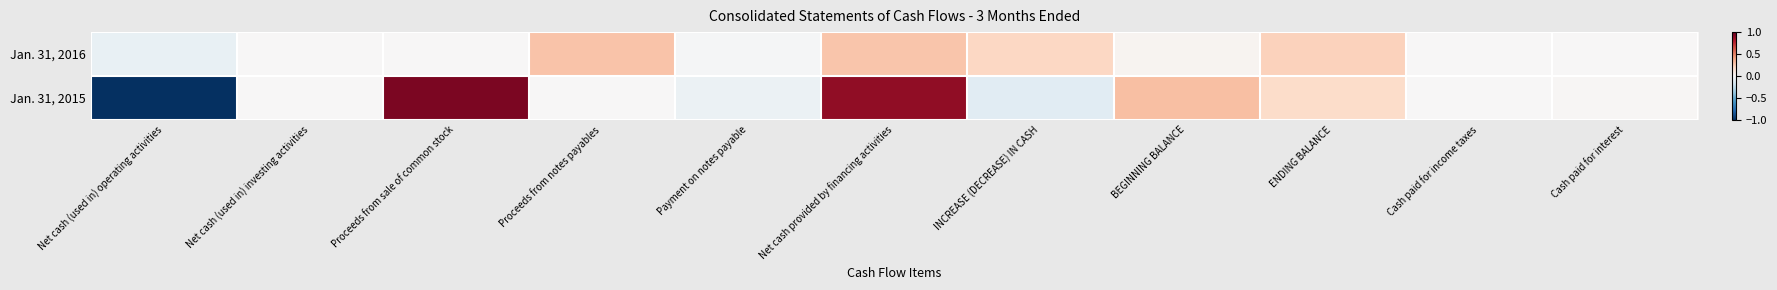

What is the minimum value shown in the chart?

-1.0